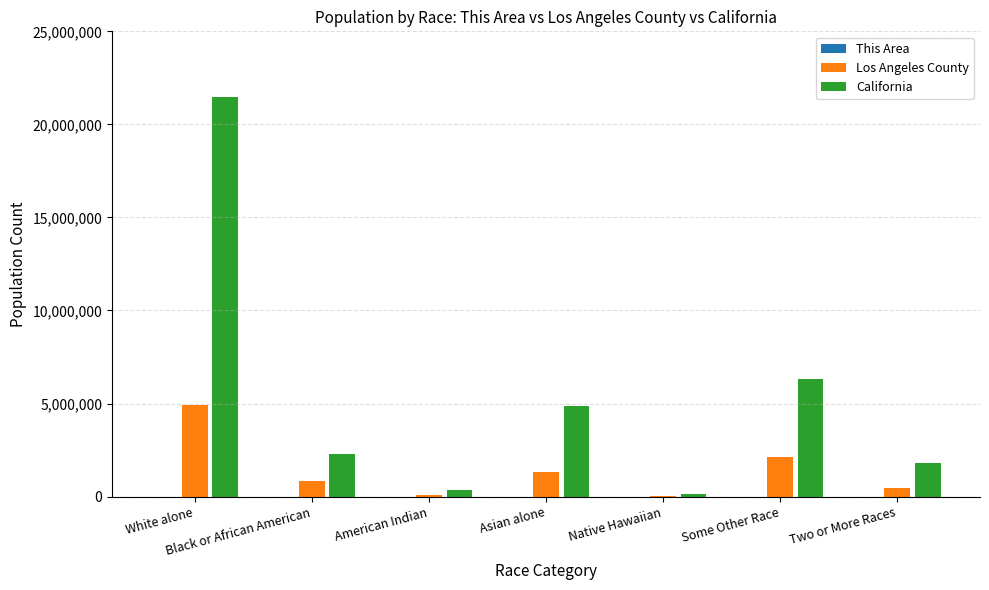

Is it true that California equals 1815384 at Two or More Races?

True